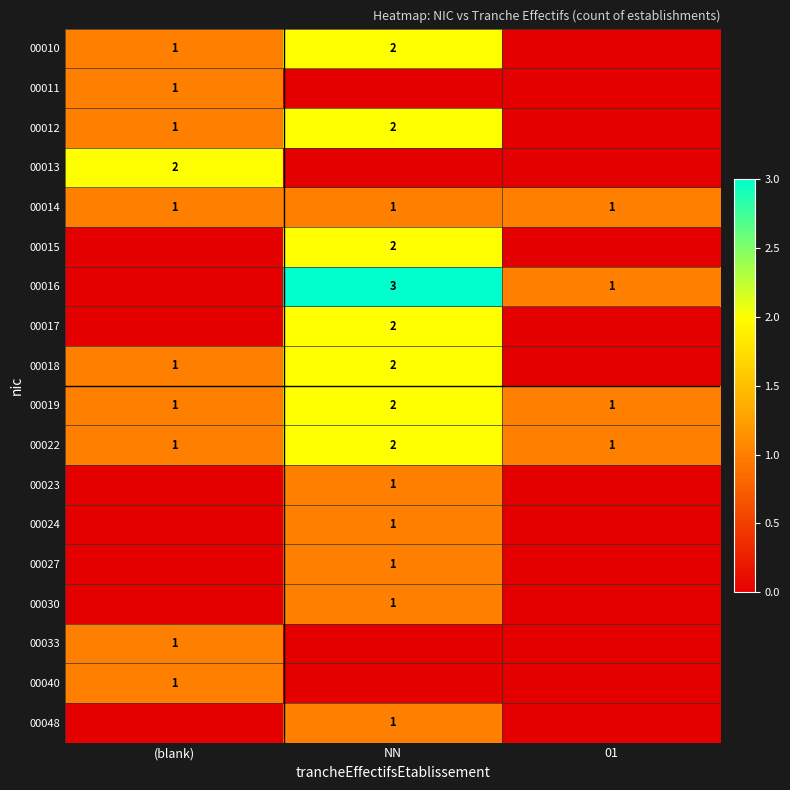

How many series are shown in this chart?

18